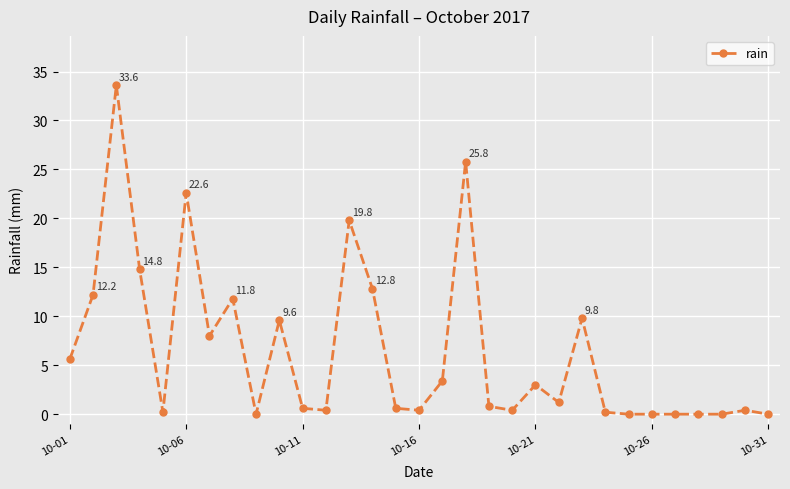

True or false: there are more than 2 points higher than both neighbors.

True